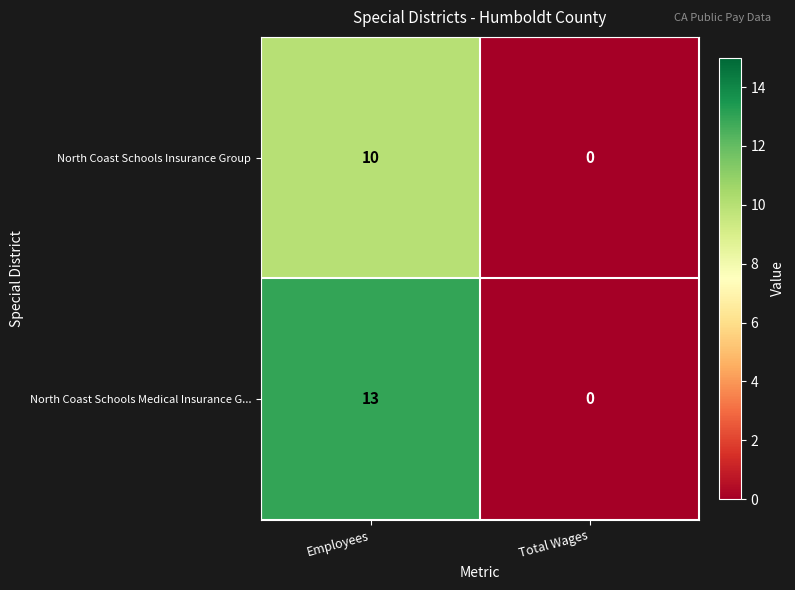

What is the difference between the maximum and minimum values in the North Coast Schools Medical Insurance G... series?

13